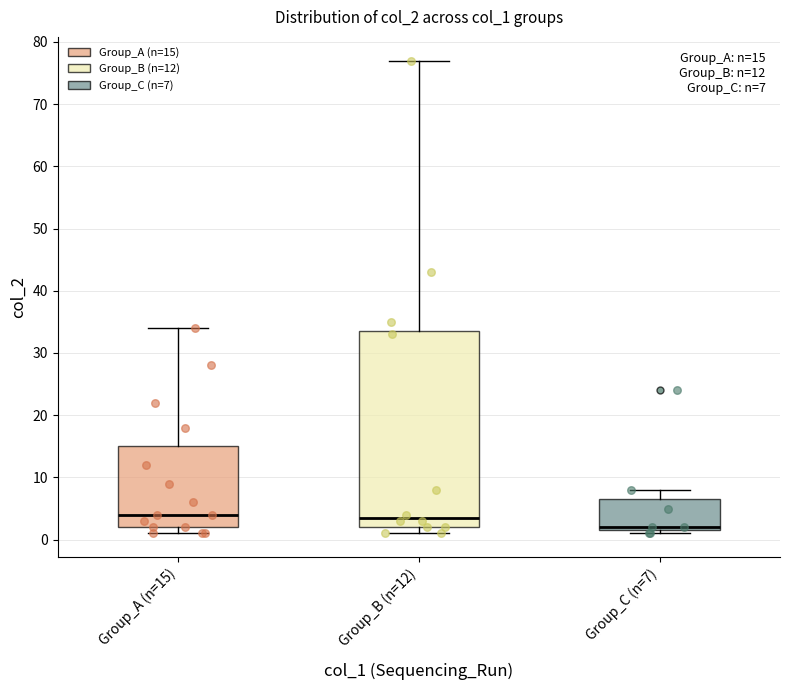

Comparing the boxes themselves (not the whiskers), which one is the tallest?

Group_B (n=12)